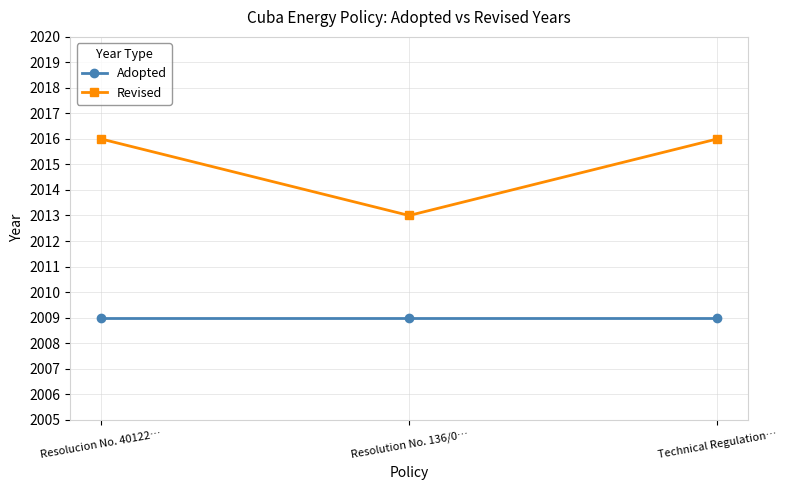

How many data points does each series have?

3